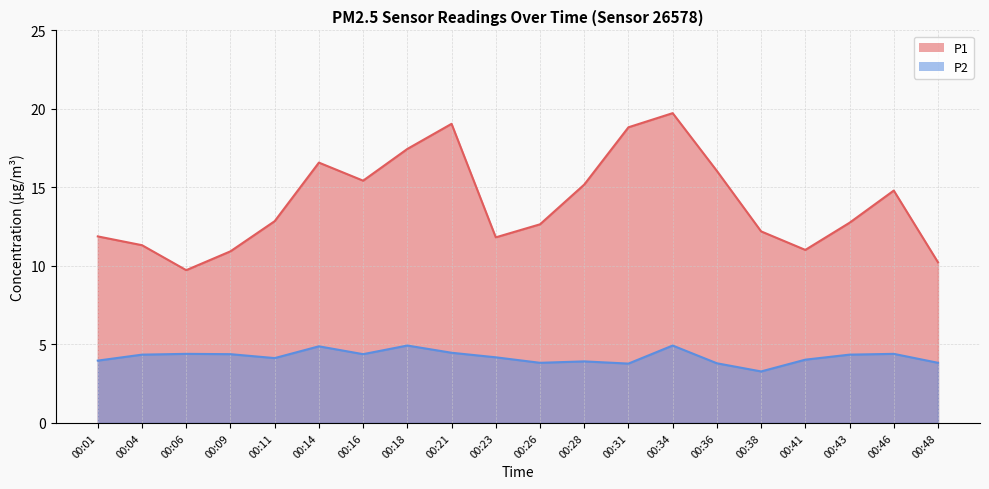

Between 00:11 and 00:38, which series saw the biggest shift?

P2